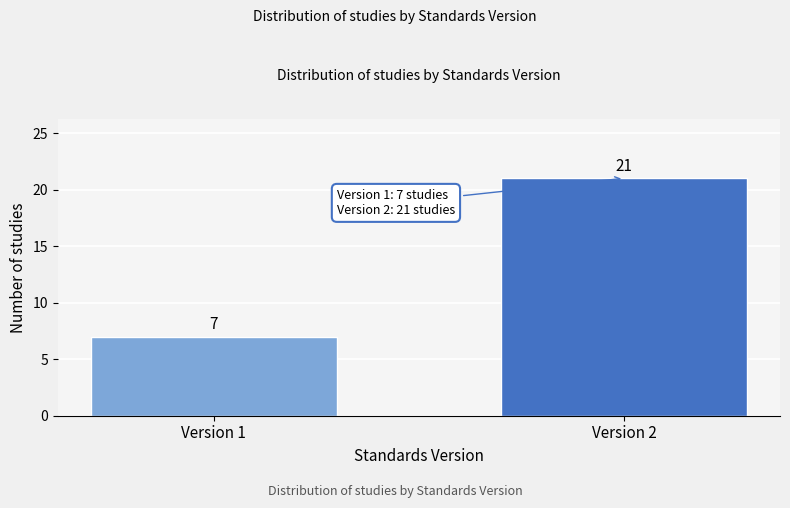

Reading left to right, transcribe all the data shown in this chart.

7	21